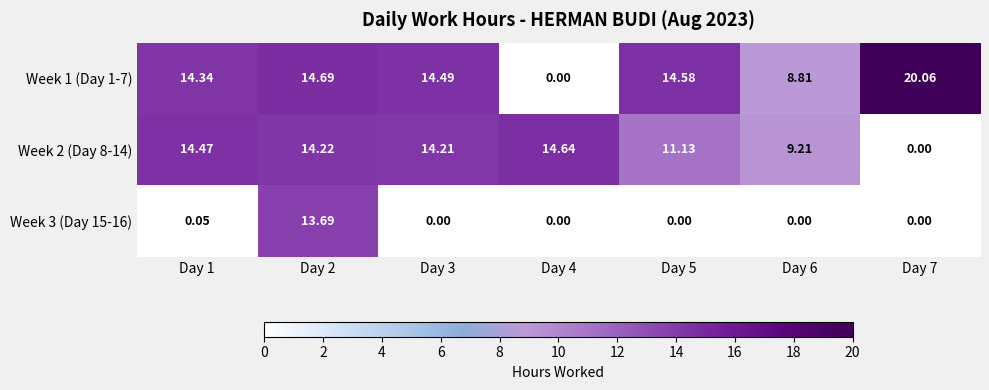

Is the value of Week 2 (Day 8-14) at Day 3 greater than the value of Week 1 (Day 1-7) at Day 6?

Yes